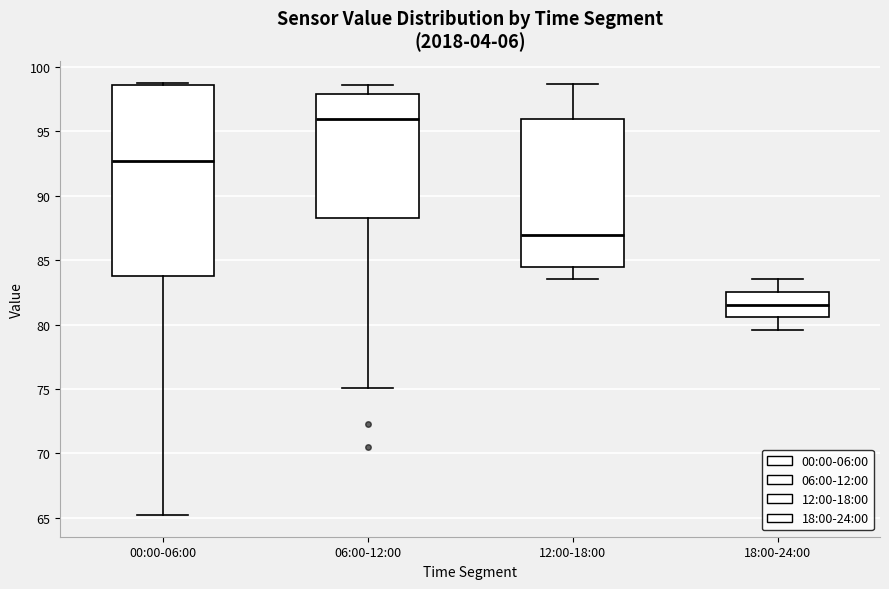

Reading left to right, read every box against the y-axis: the position of its median line, the range the box covers, and the ends of its whiskers. The values are not printed on the chart, so give them approximately, as read against the axis.

00:00-06:00: median 92.5, box 84.0 to 98.5, whiskers 65.0 to 99.0
06:00-12:00: median 96.0, box 88.5 to 98.0, whiskers 75.0 to 98.5
12:00-18:00: median 87.0, box 84.5 to 96.0, whiskers 83.5 to 98.5
18:00-24:00: median 81.5, box 80.5 to 82.5, whiskers 79.5 to 83.5